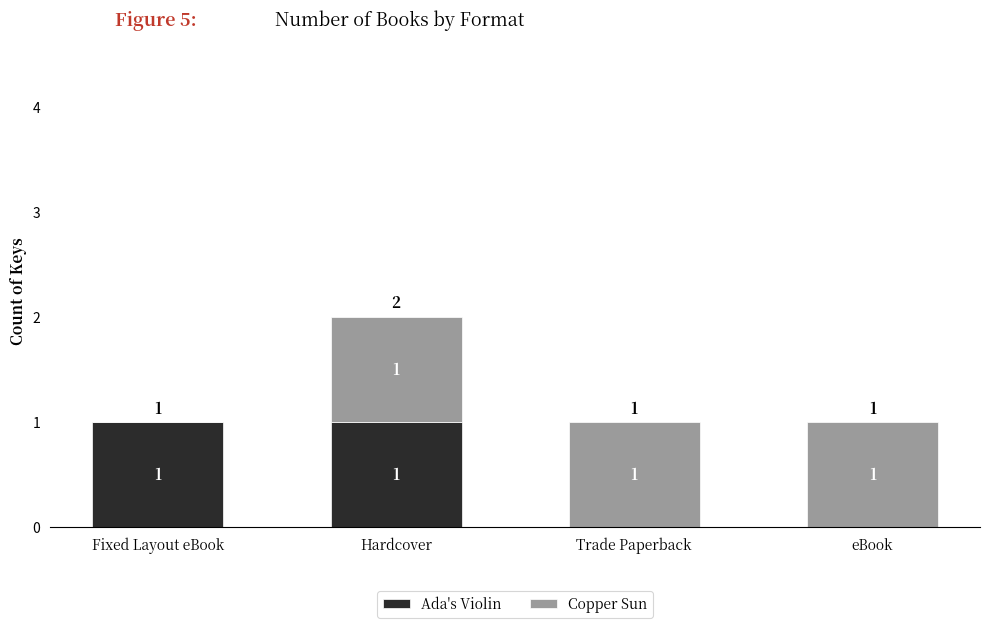

What is the sum of the Ada's Violin values at Hardcover and Trade Paperback?

1